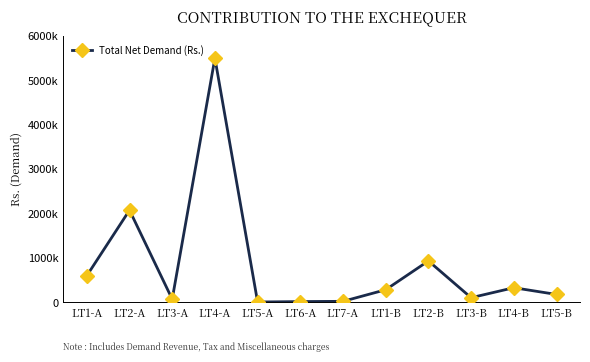

Which label corresponds to the smallest value in the chart?

LT5-A